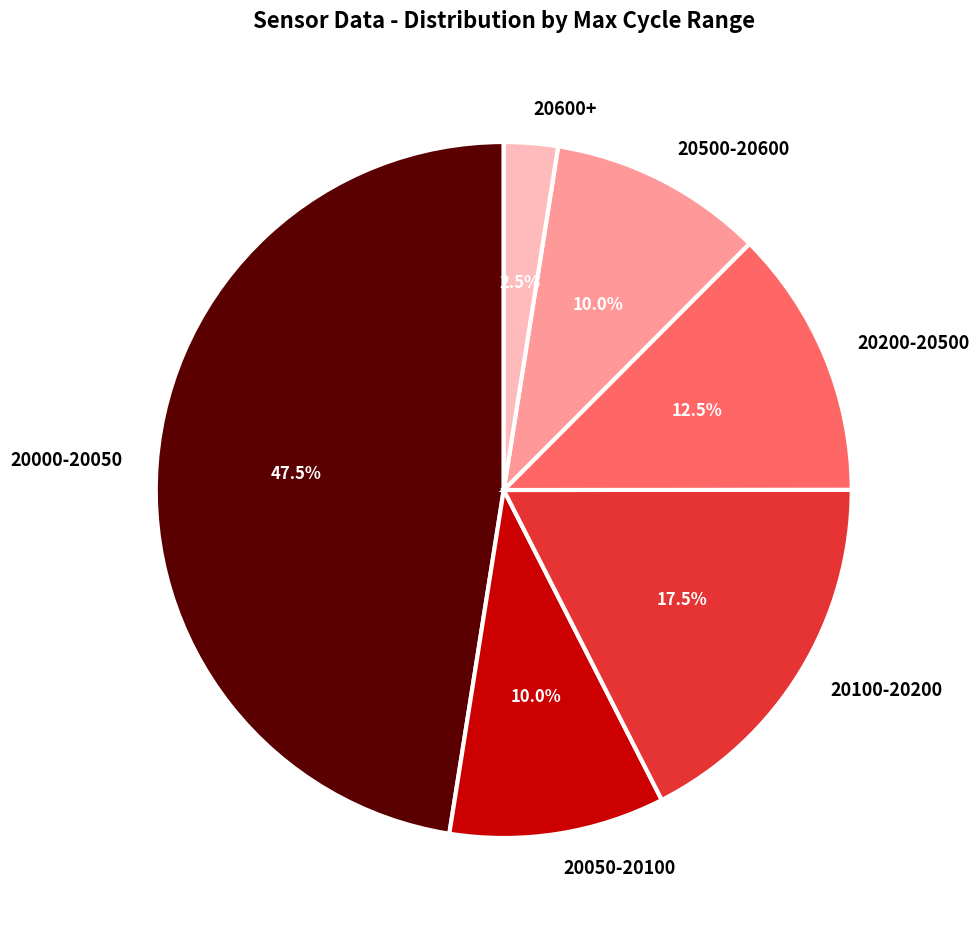

What percentage do 20000-20050 and 20500-20600 together represent?

57.5%